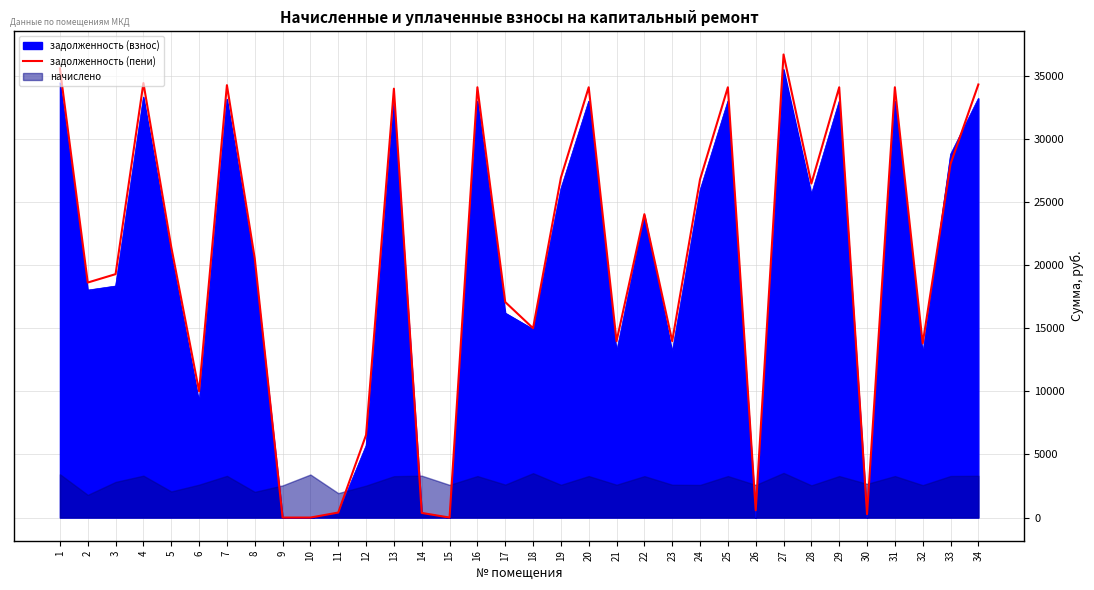

Which label corresponds to the largest value in the chart?

27